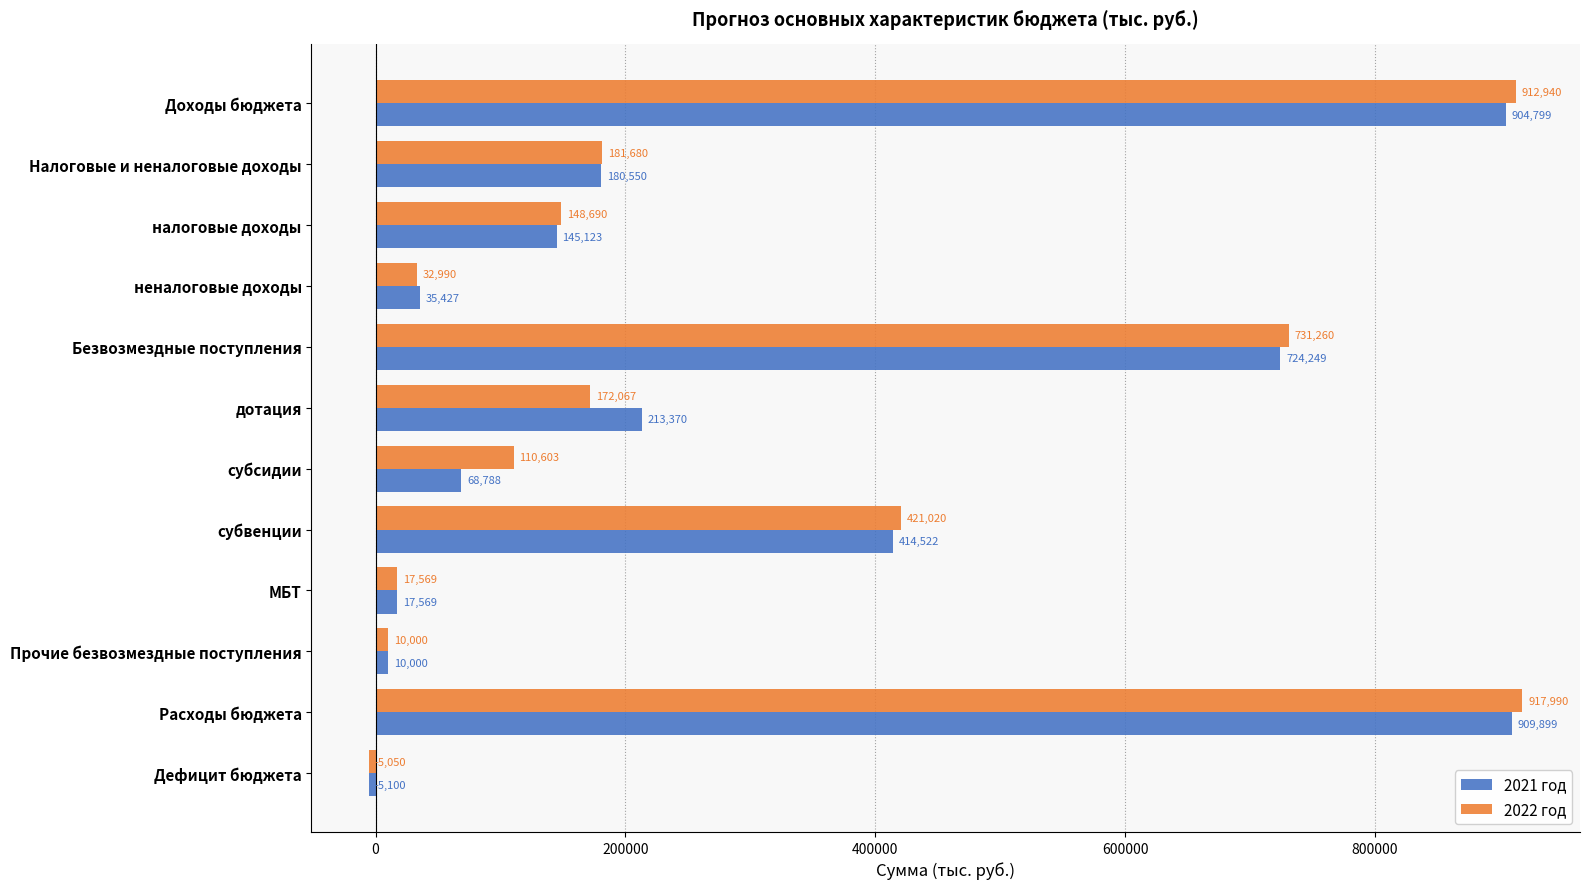

Is the value of 2022 год at неналоговые доходы greater than the value of 2021 год at неналоговые доходы?

No